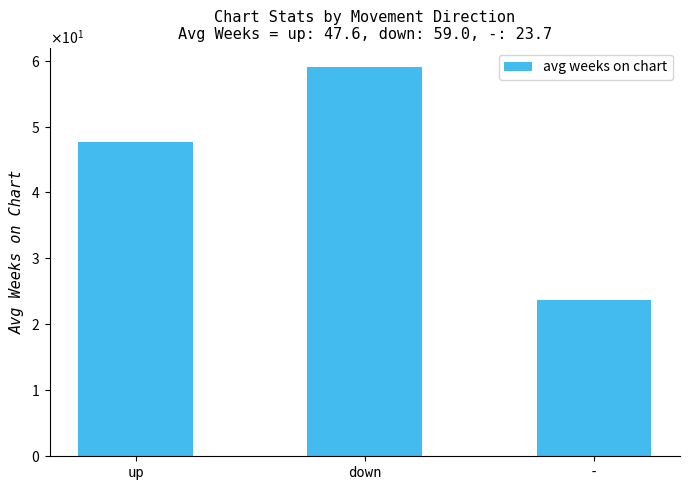

Which has a higher value, up or down?

down